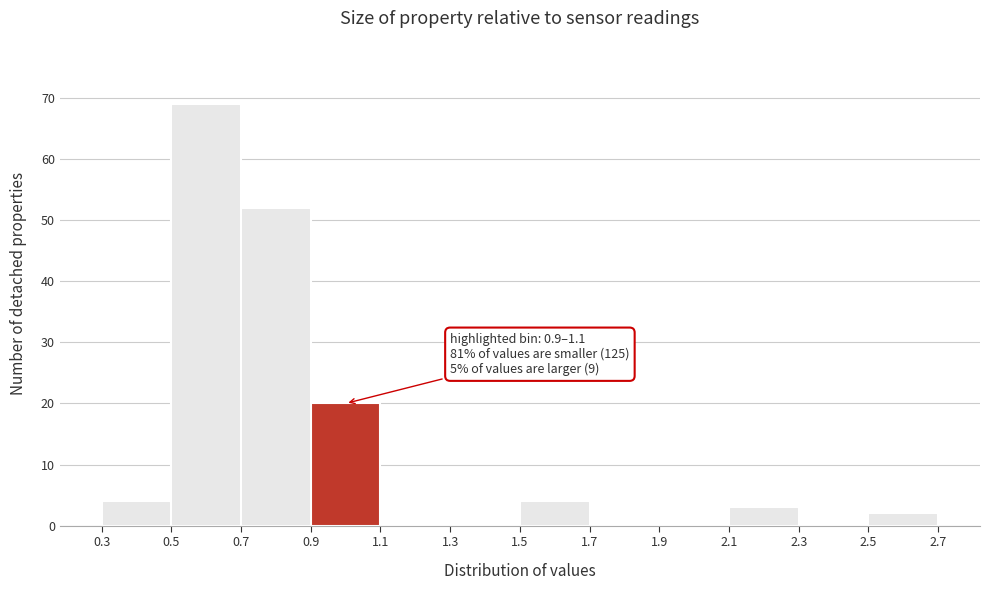

Which range on the x-axis has the tallest bar?

0.5 to 0.7